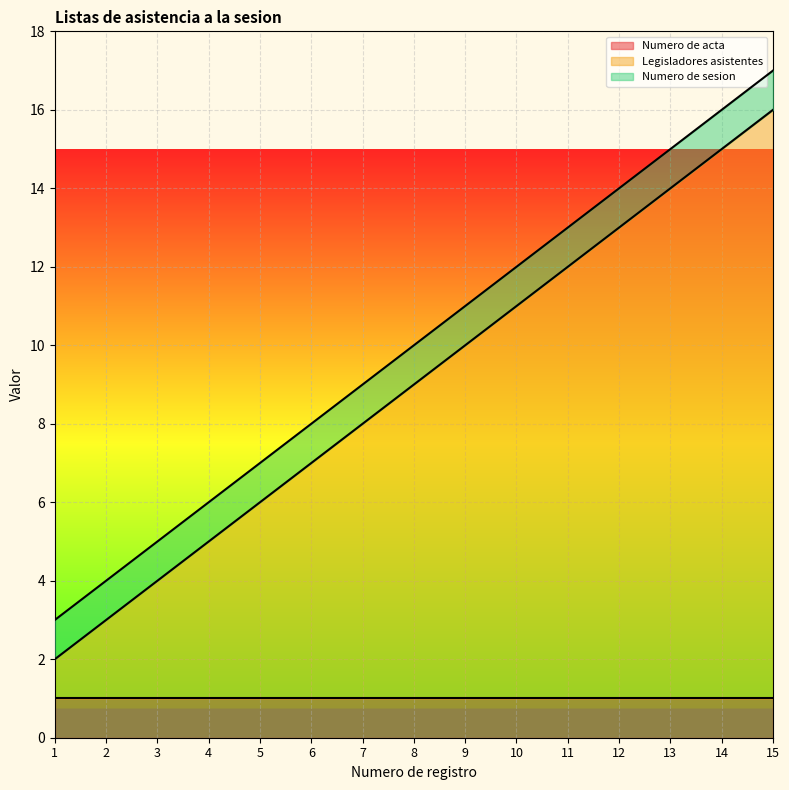

What is the sum of the Numero de sesion values at 8 and 4?

2